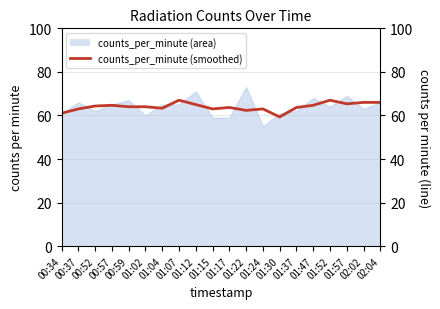

The chart shows a value of 100.4 at 00:57. True or false?

False